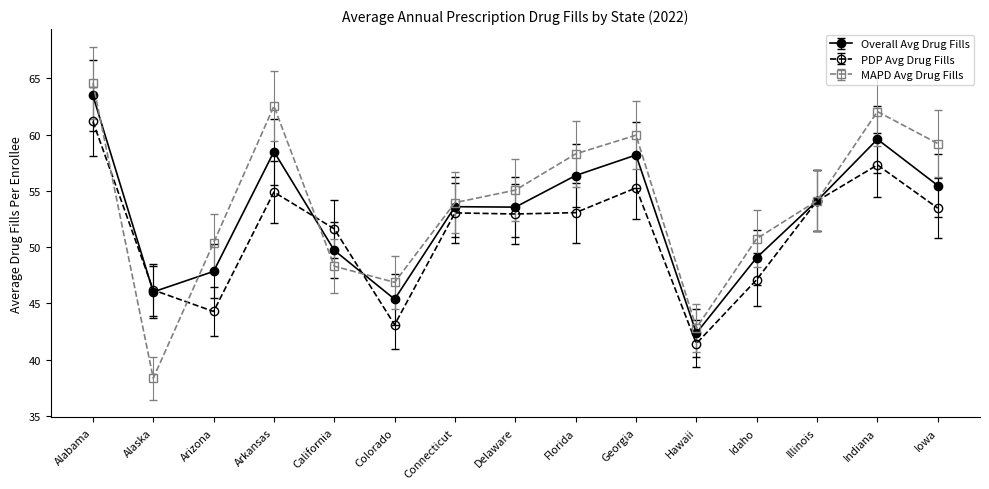

What is the label of the 1st point from the right?

Iowa